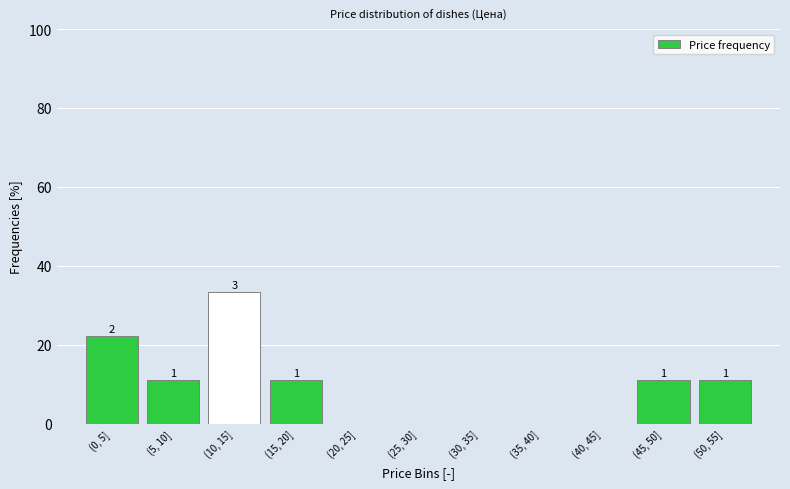

Are the bars horizontal?

No